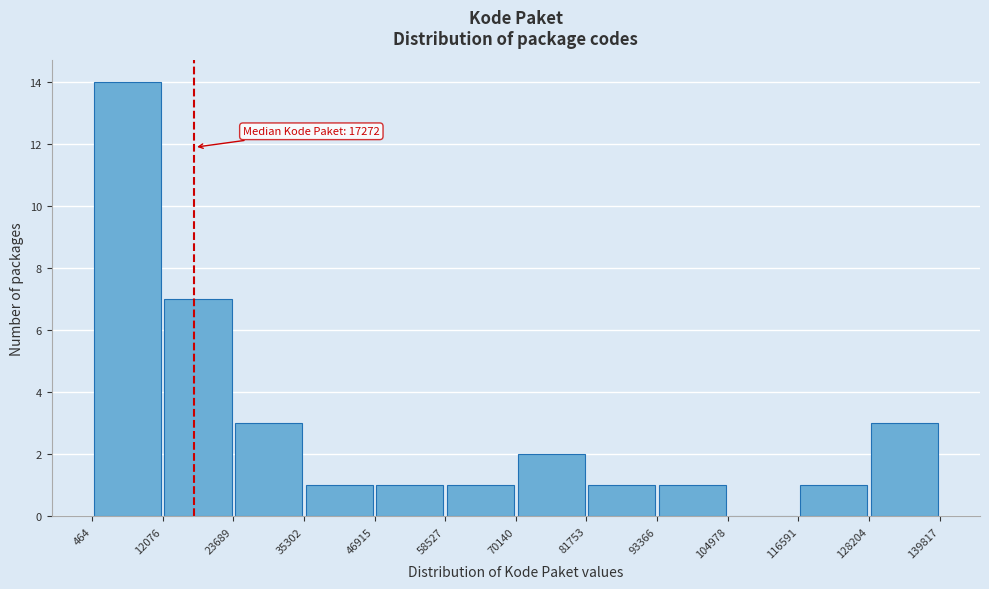

Which range on the x-axis has the tallest bar?

464 to 12076